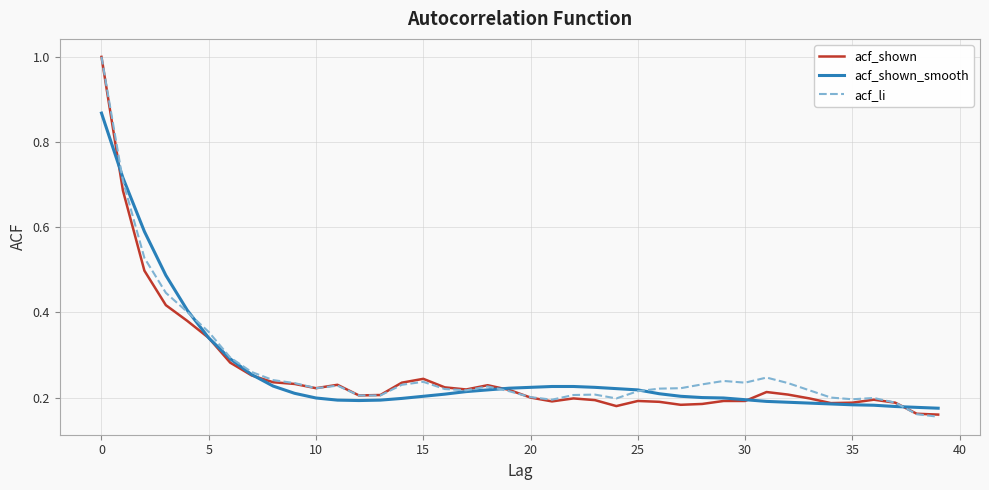

What is the highest value of the acf_li series?

1.0